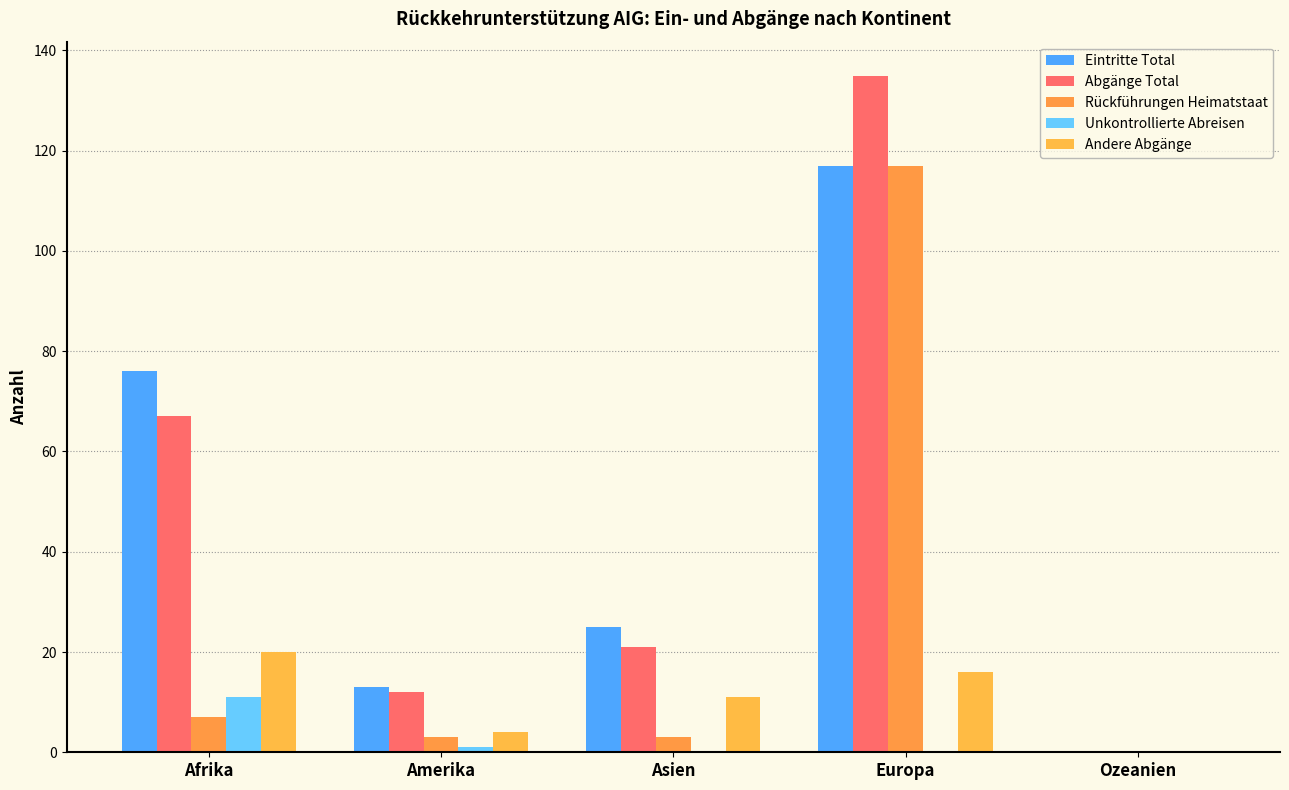

The Andere Abgänge series shows 9 at Europa. True or false?

False